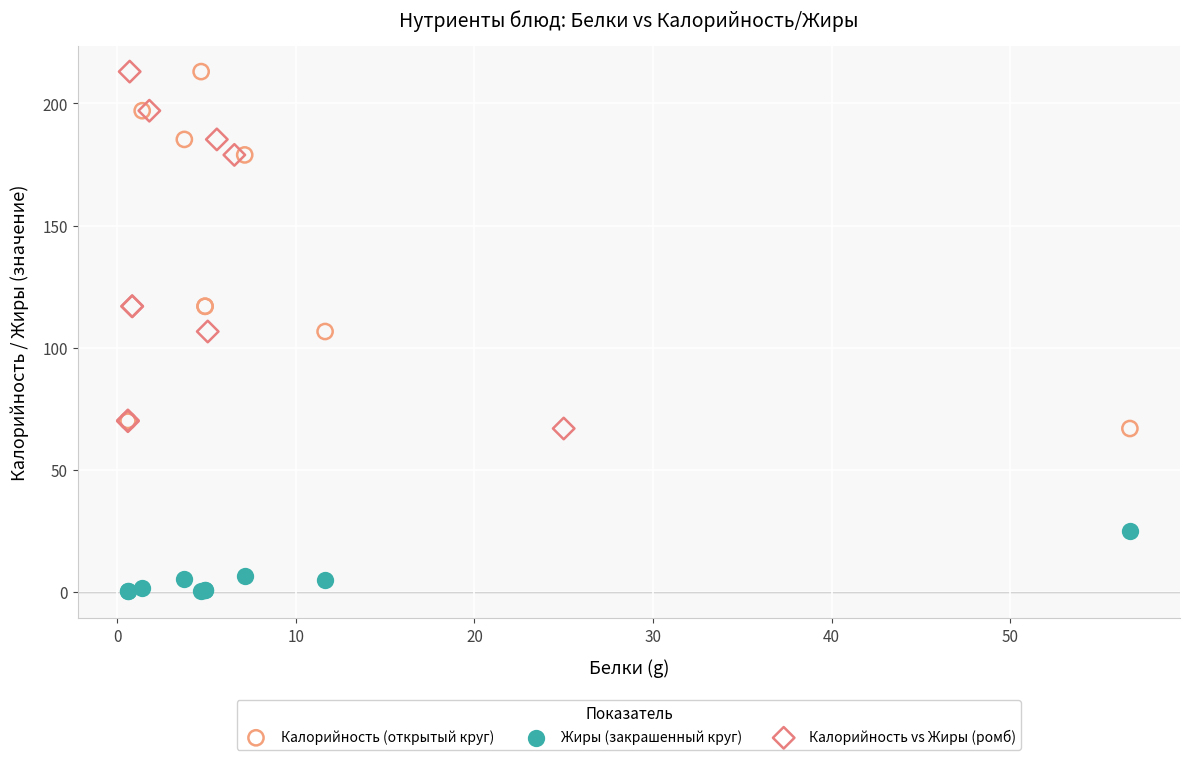

Which series reaches the minimum Y coordinate?

Жиры (закрашенный круг)